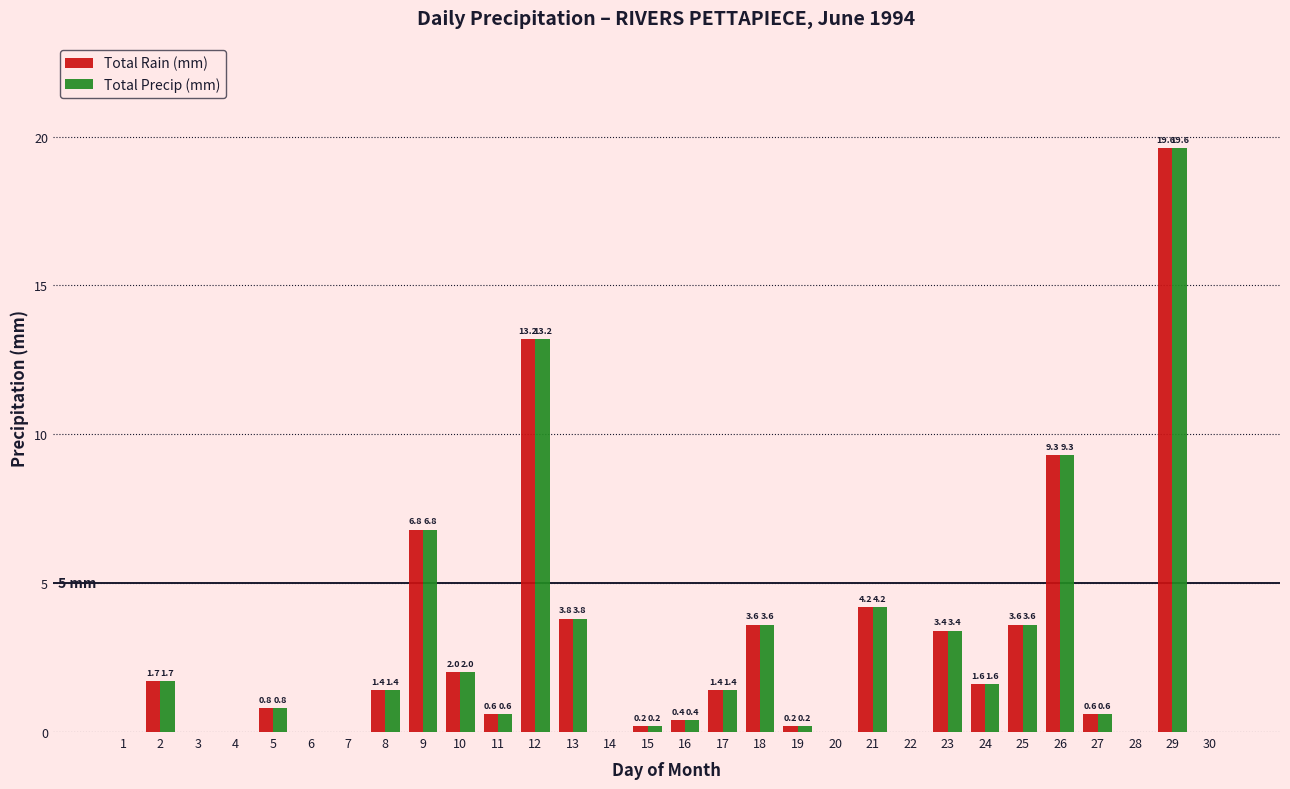

What is the approximate value of Total Precip (mm) at 17?

1.4